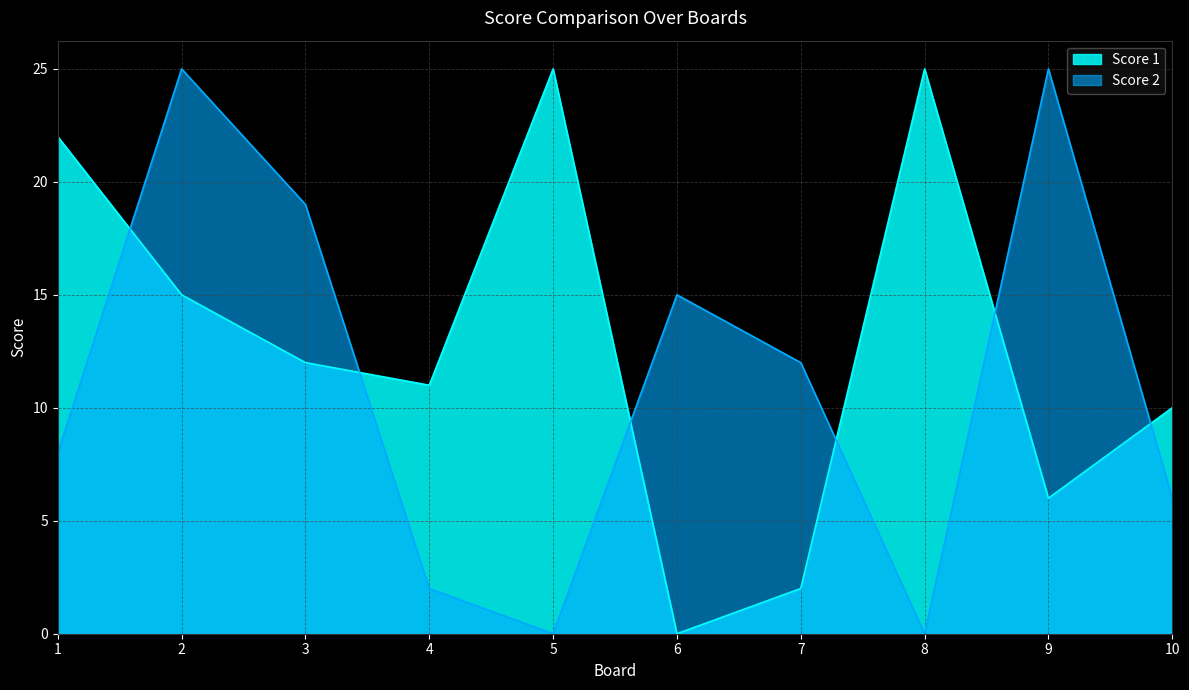

Reading left to right, transcribe all the data shown in this chart.

Score 1: 22	15	12	11	25	0	2	25	6	10
Score 2: 8	25	19	2	0	15	12	0	25	6